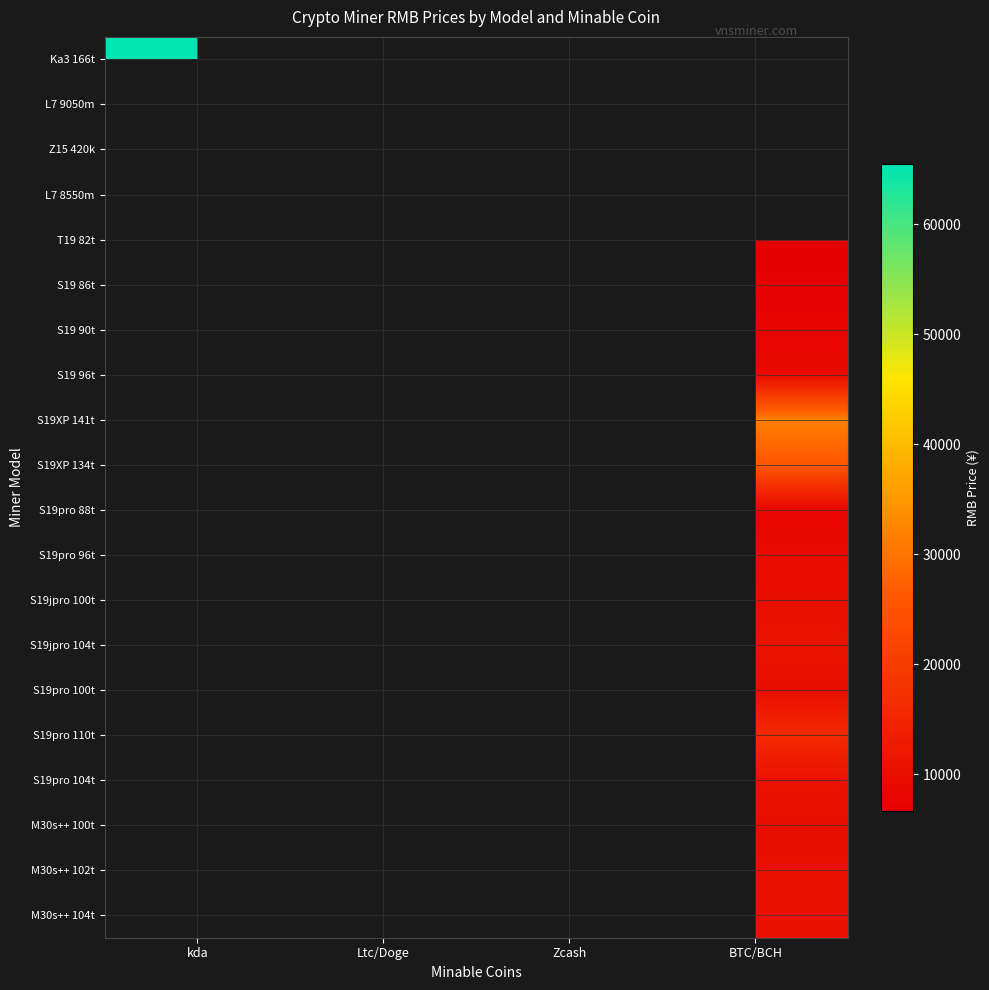

At how many categories does at least one series exceed 28886?

3